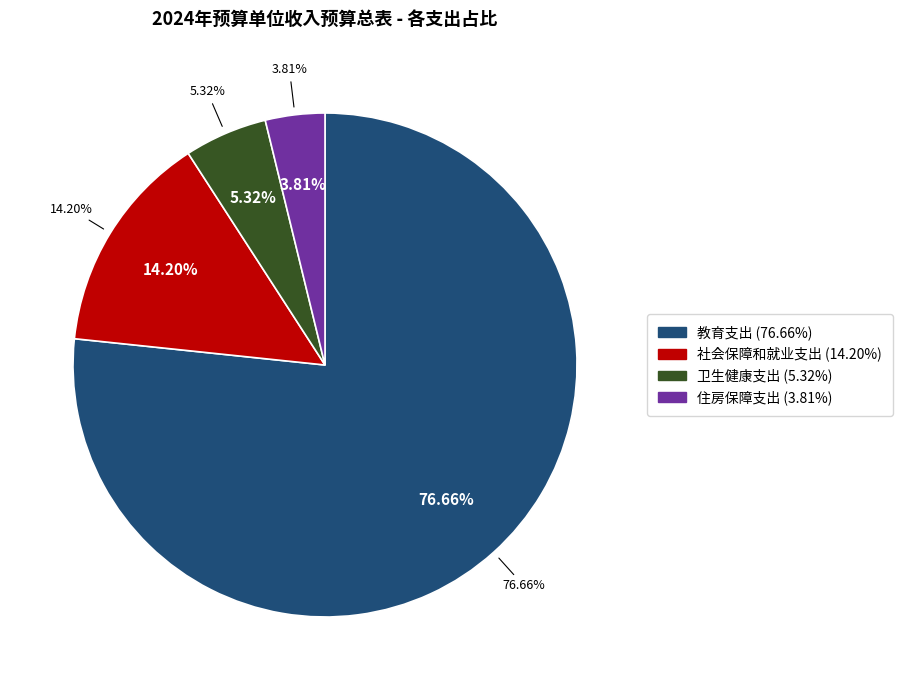

What is the change in value from 教育支出 to 住房保障支出?

-6415238.0